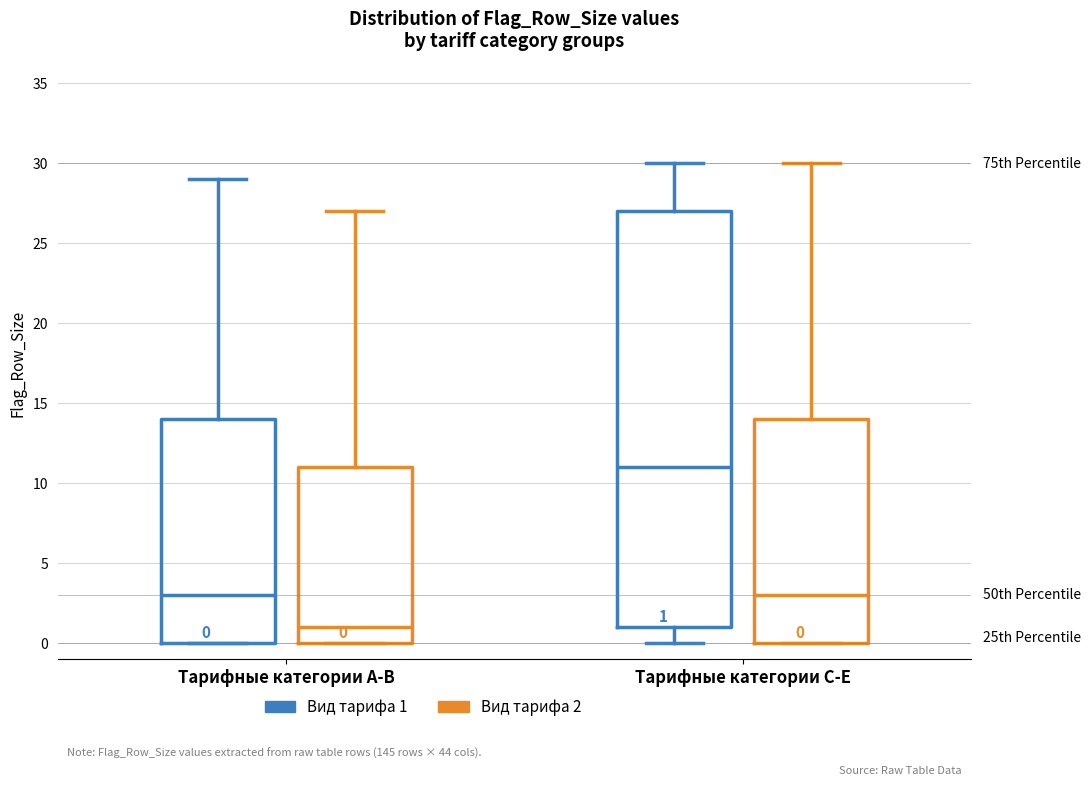

Which box is the tallest, from its lower edge to its upper edge?

Тарифные категории C-E (Вид тарифа 1)